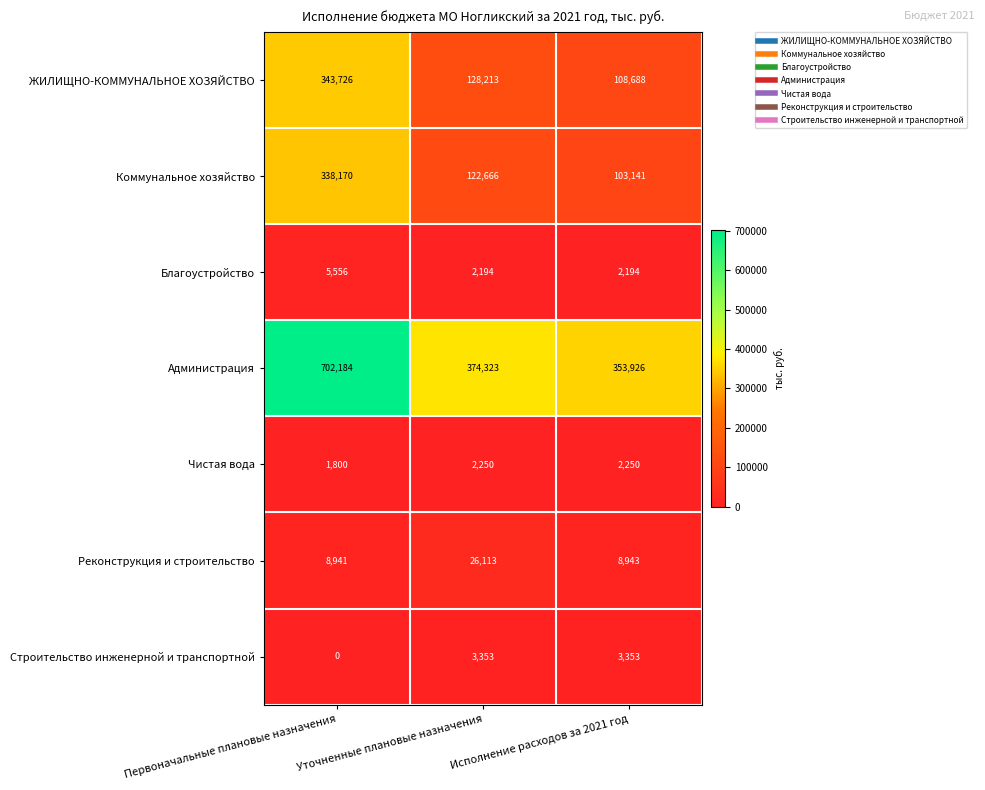

At how many categories does at least one series exceed 604991?

1